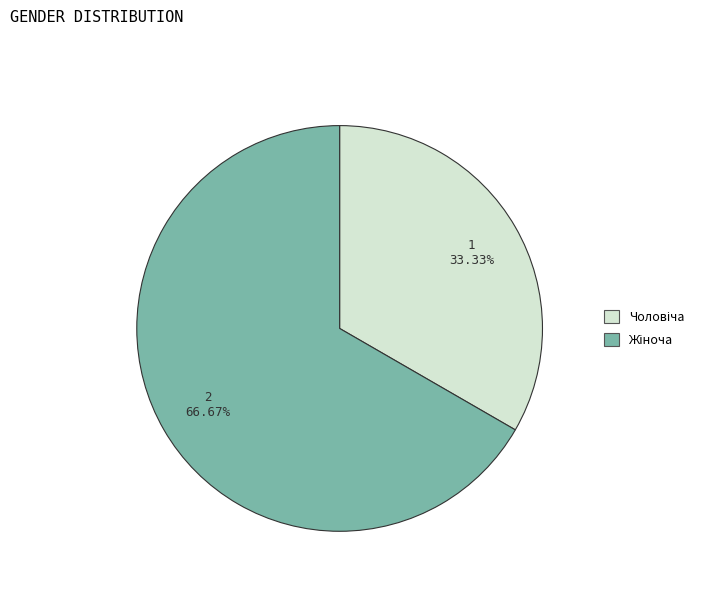

Count the number of slices in the pie.

2